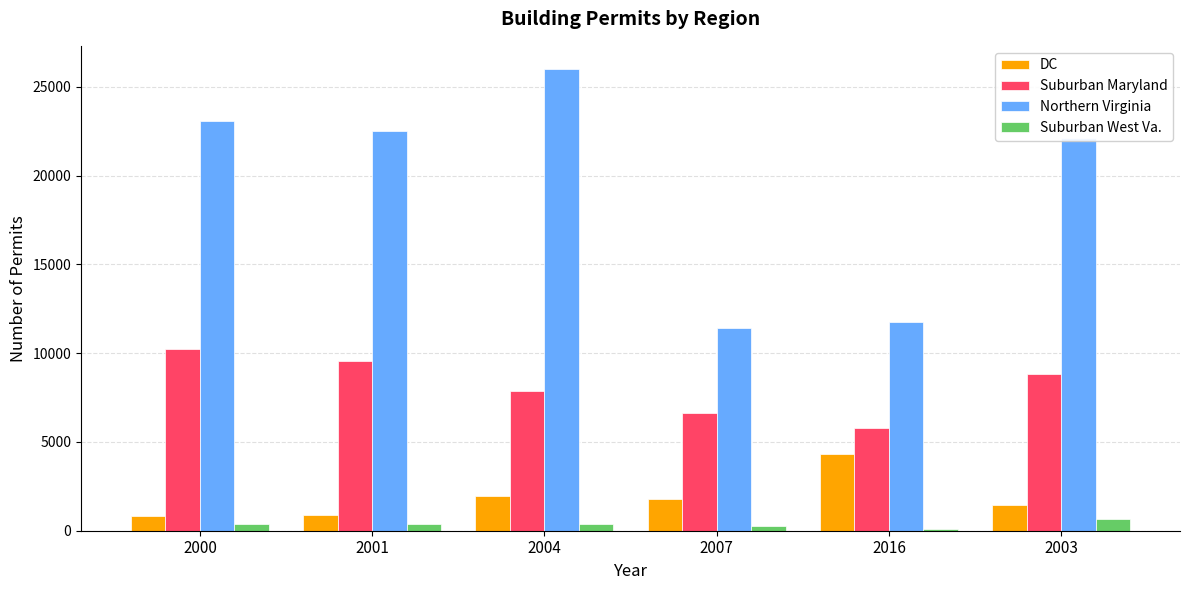

Which series has the largest range (max minus min)?

Northern Virginia